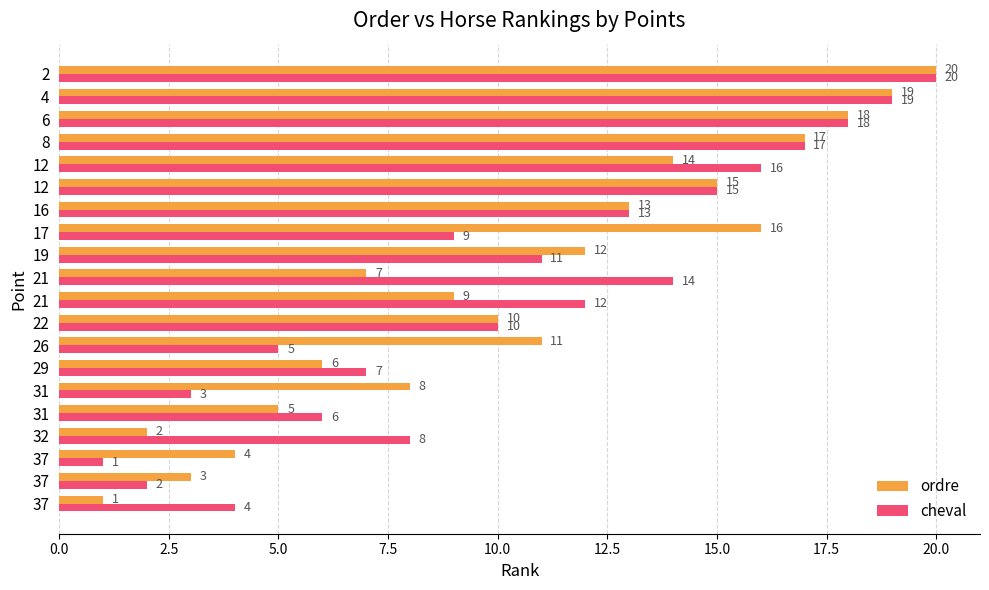

What are all the series names shown in the legend?

ordre, cheval